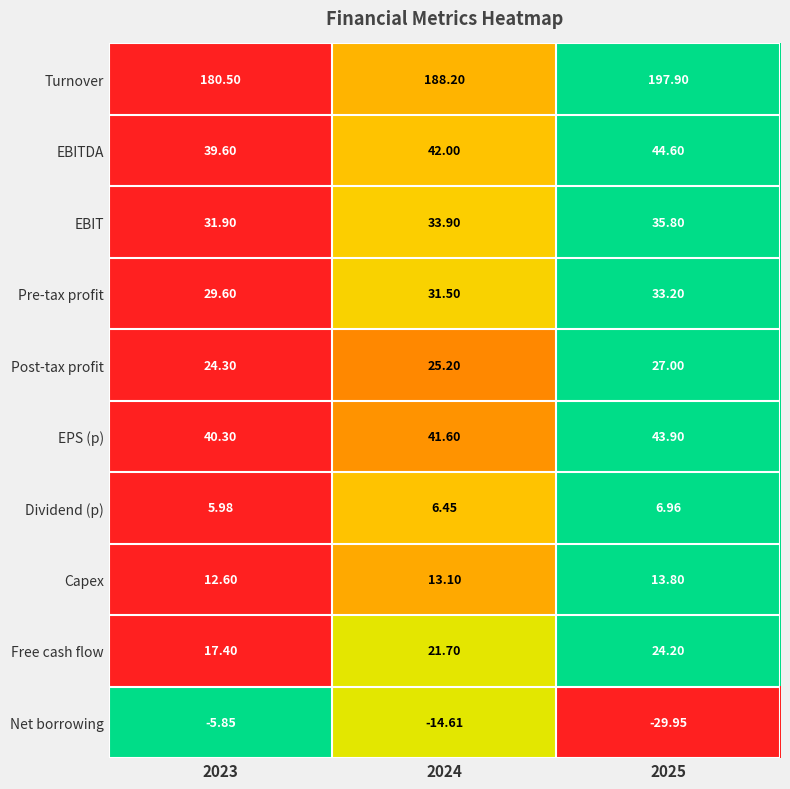

Which series has the largest total across all categories?

Turnover